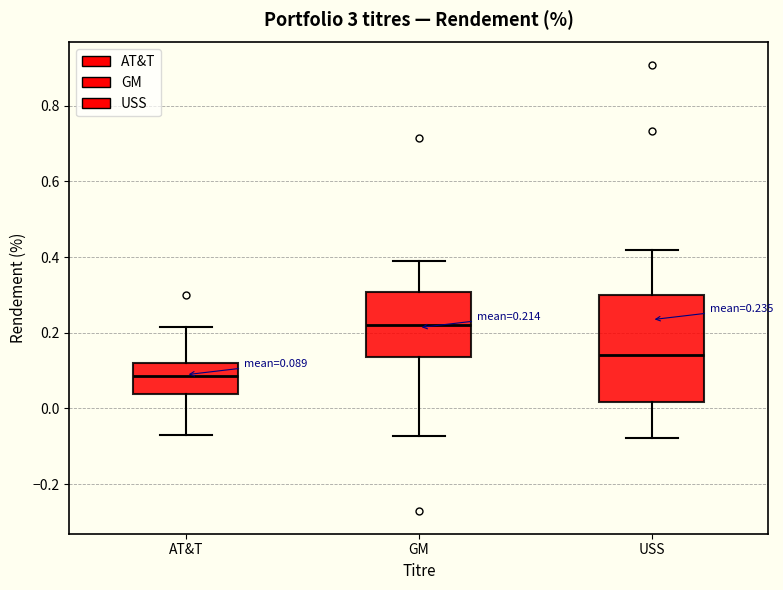

Comparing the boxes themselves (not the whiskers), which one is the tallest?

USS